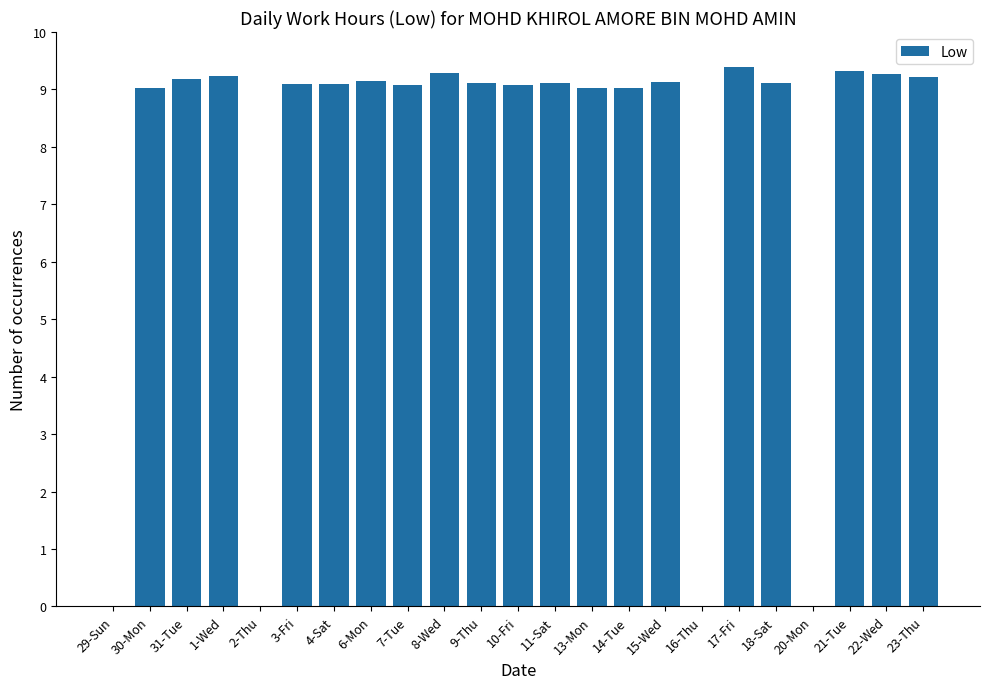

The value at 20-Mon is -3.6. True or false?

False